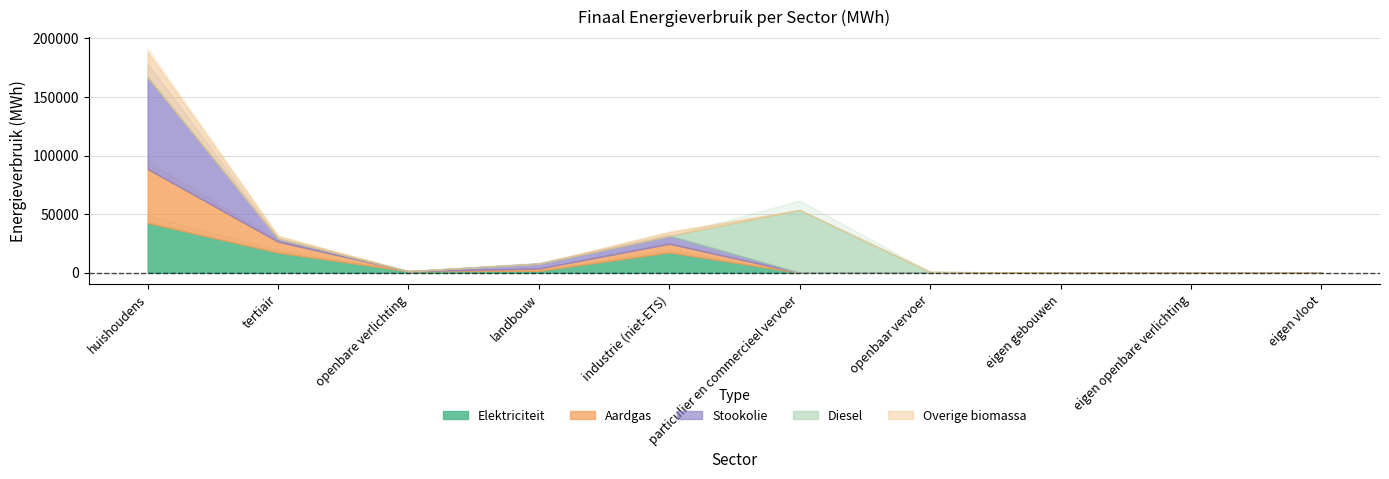

What is the total value across all series at huishoudens?

188451.0